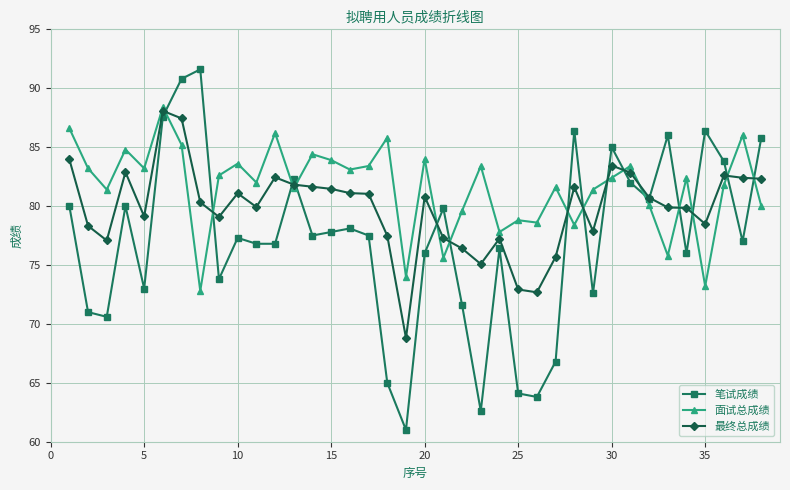

What is the greatest value displayed?

91.6